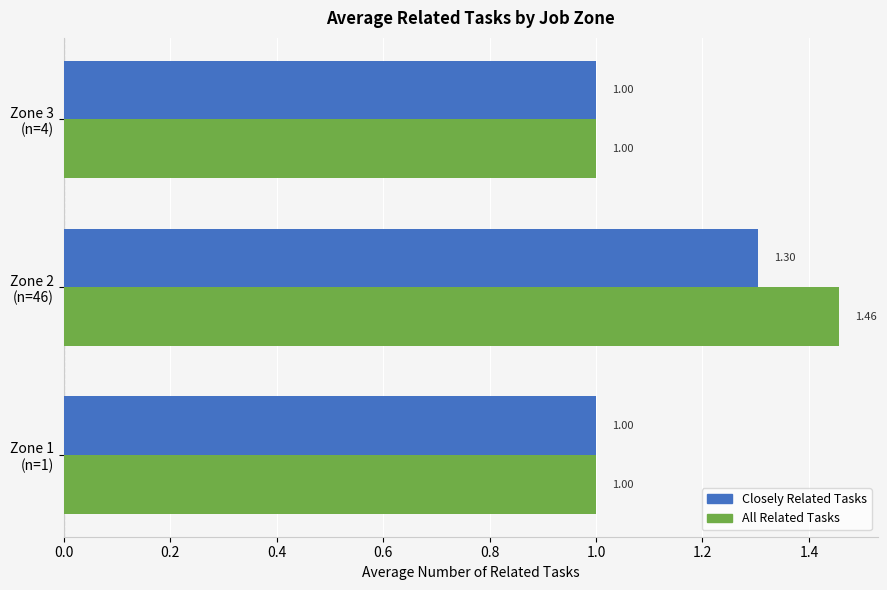

Which series has the largest total across all categories?

All Related Tasks